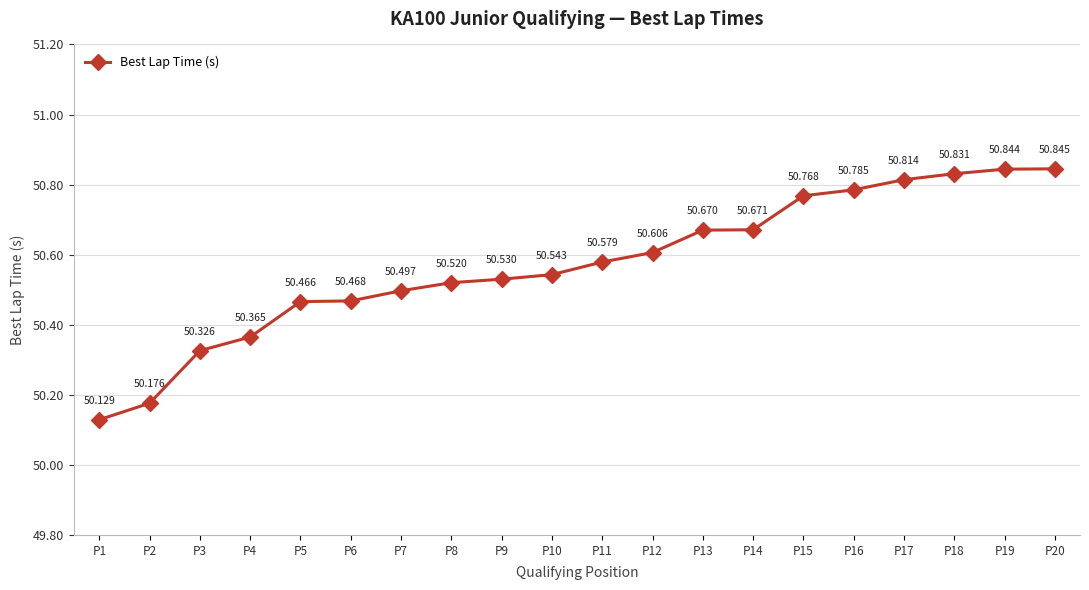

What is the difference between the maximum and minimum values?

0.7